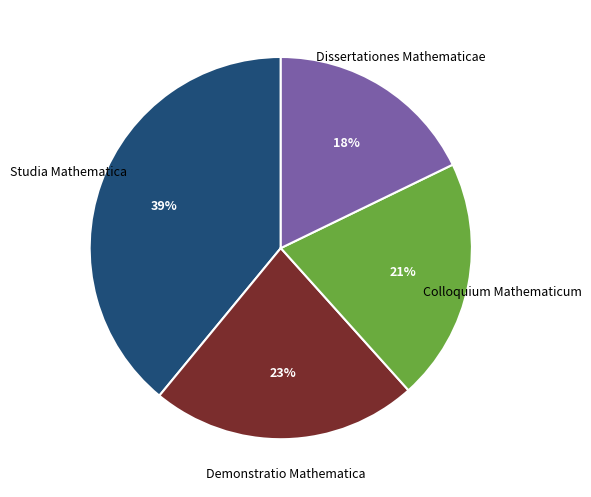

Which has a higher value, Colloquium Mathematicum or Dissertationes Mathematicae?

Colloquium Mathematicum